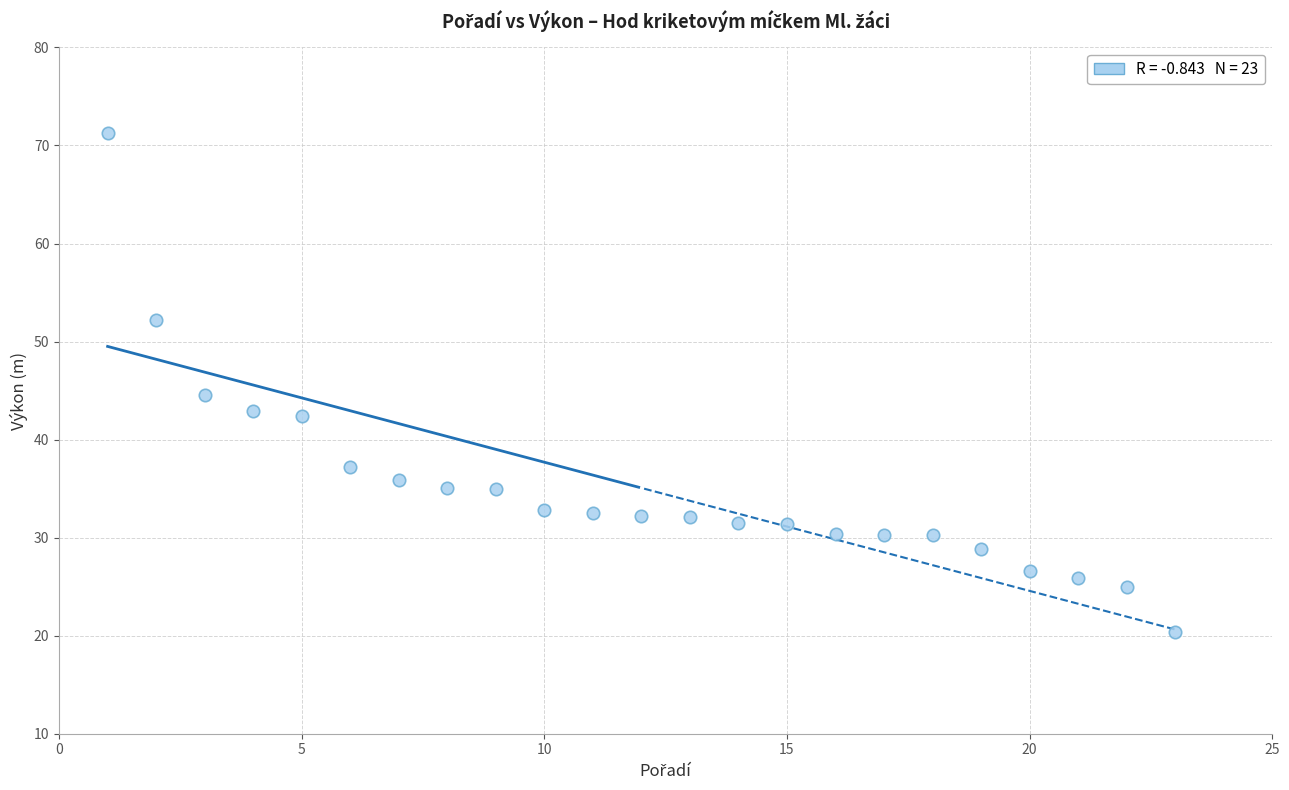

What is the range of Y values (max minus min)?

50.9